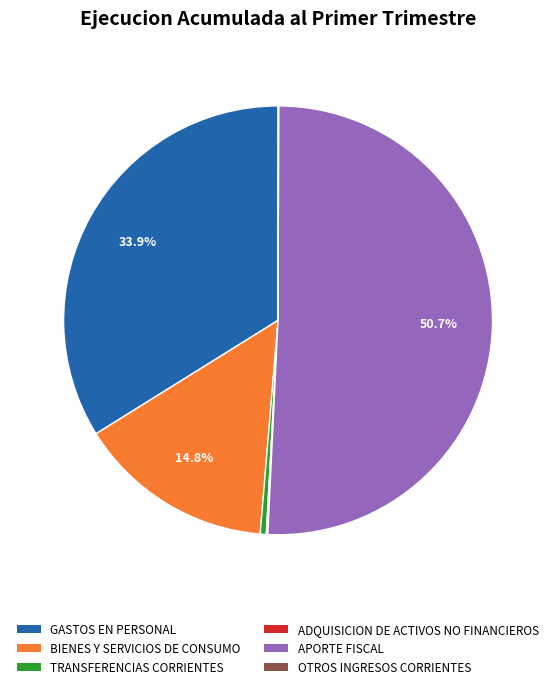

What percentage is NOT represented by APORTE FISCAL?

49.3%